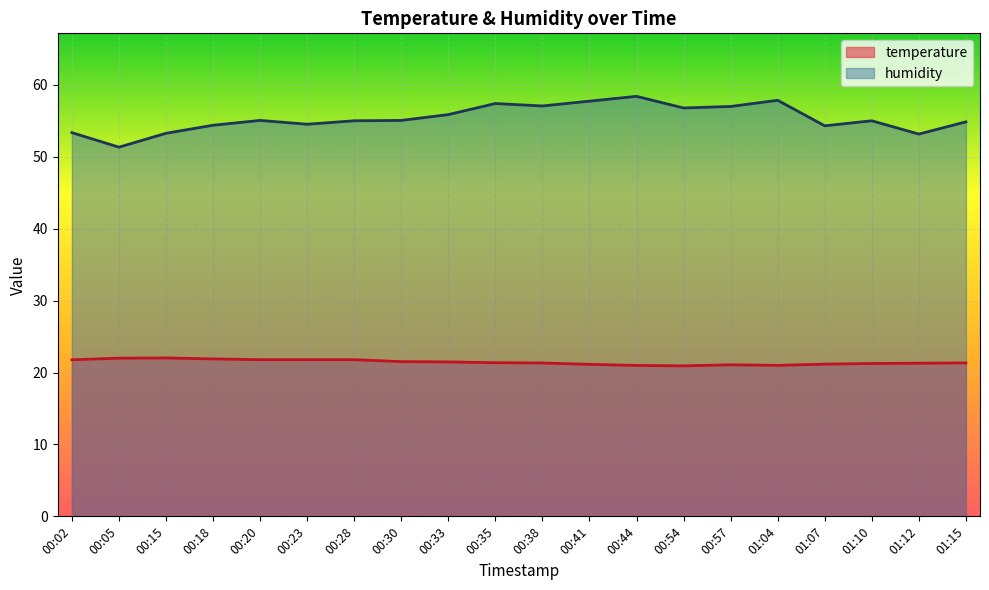

How many values in the humidity series exceed 55?

12